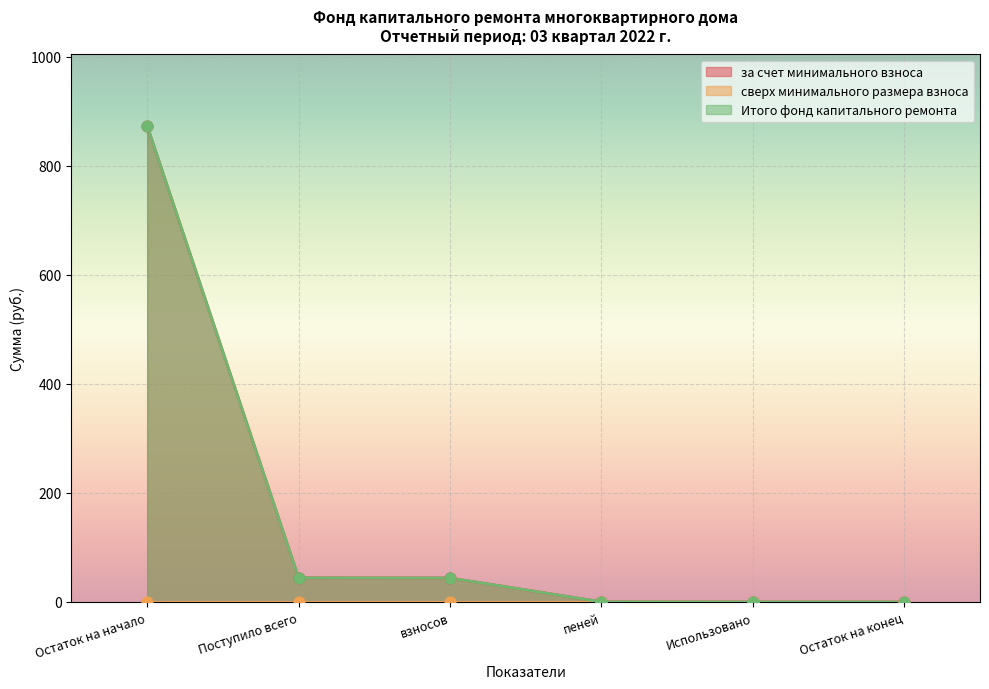

Which series reaches the maximum Y coordinate?

за счет минимального взноса